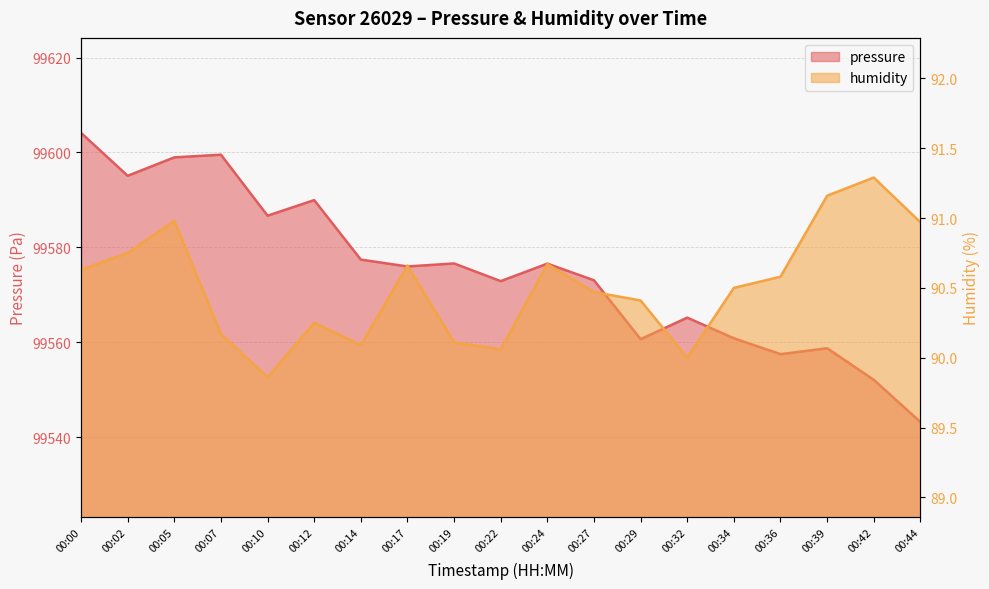

Rank the series at 00:27 from lowest to highest value.

humidity, pressure